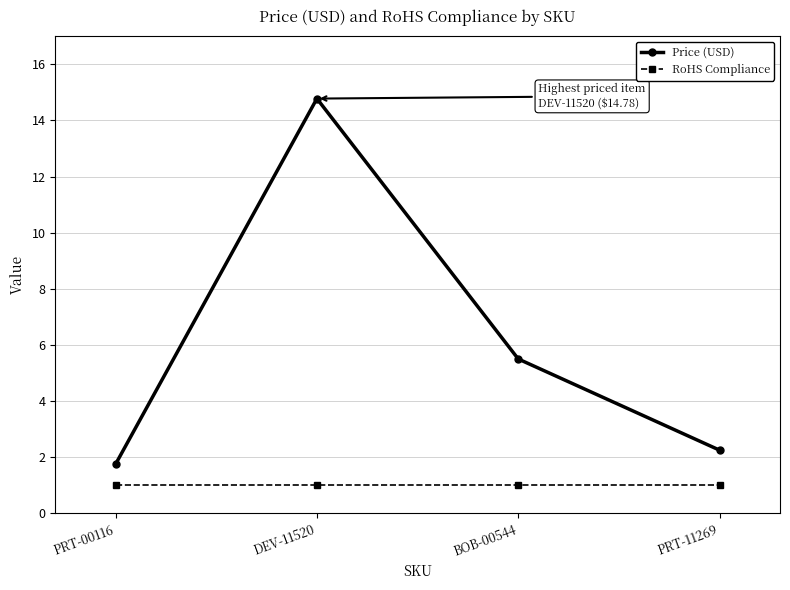

What is the sum of all RoHS Compliance values?

4.0